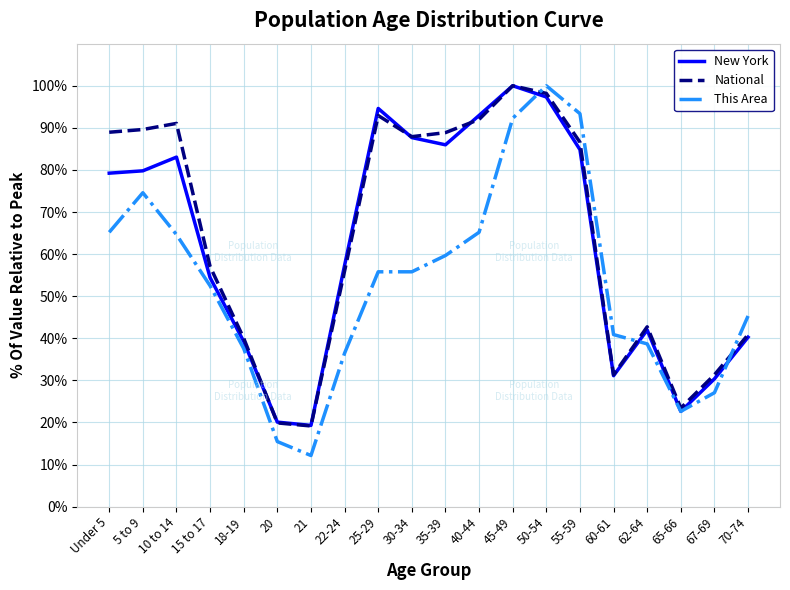

How many lines are shown in the chart?

3